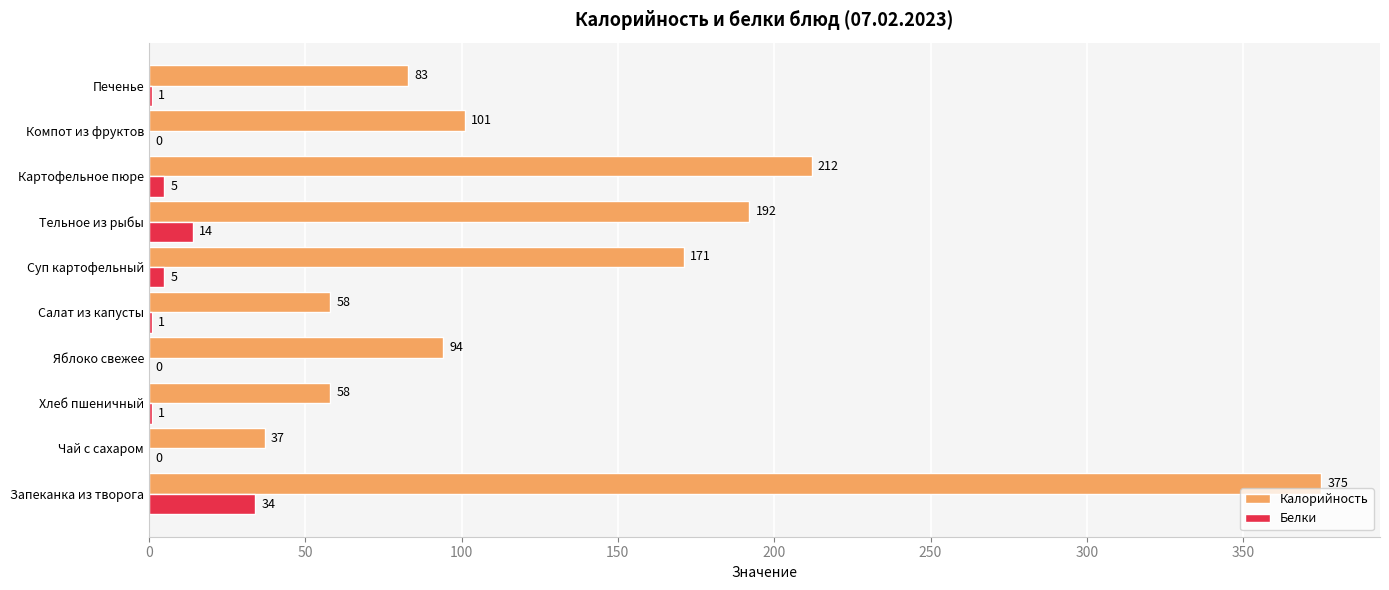

What is the highest value of the Белки series?

34